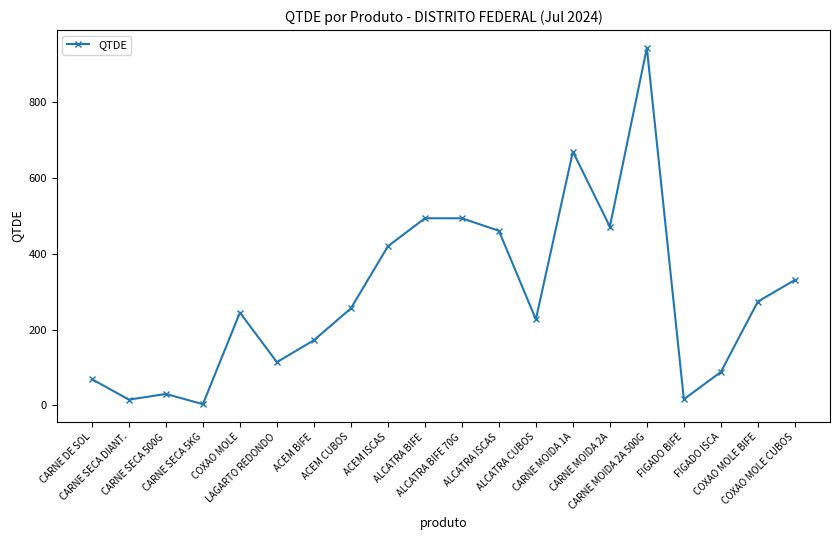

What is the average value?

290